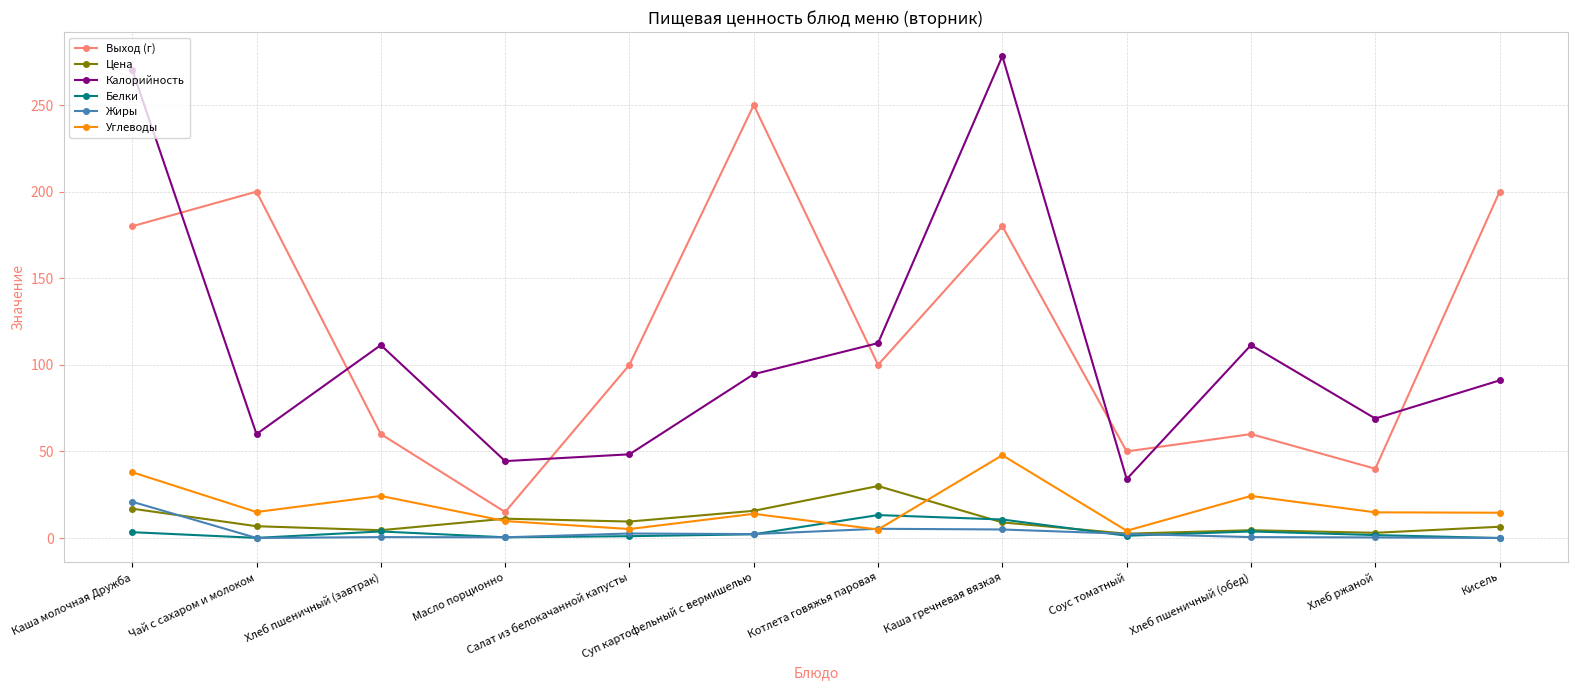

True or false: Калорийность and Жиры intersect in this chart.

False